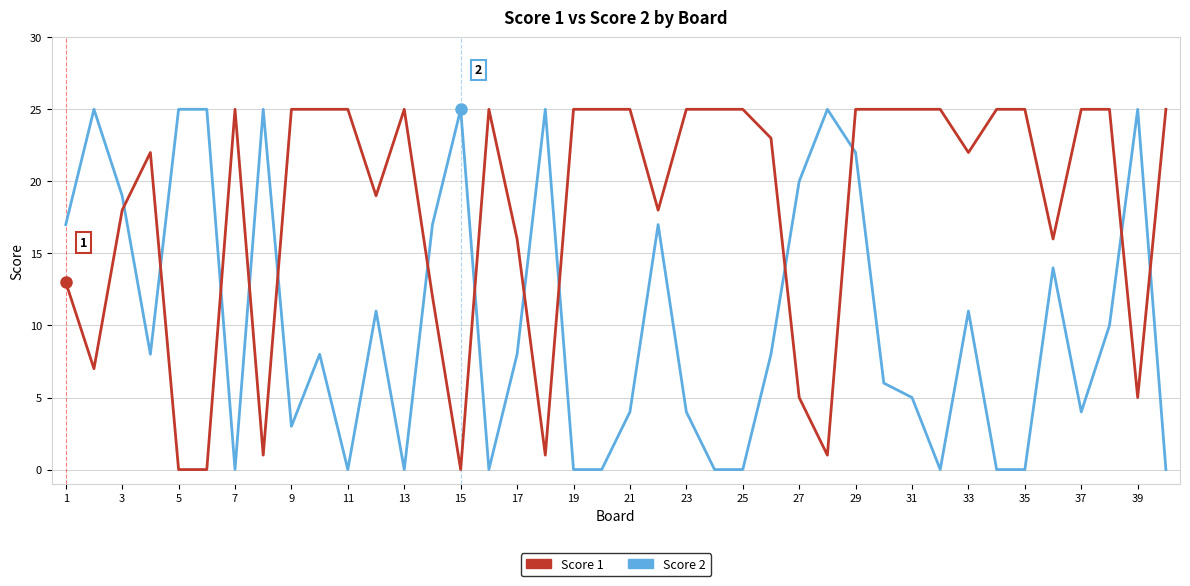

Reading left to right, what are all the values shown in this chart?

Score 2: 17	25	19	8	25	25	0	25	3	8	0	11	0	17	25	0	8	25	0	0	4	17	4	0	0	8	20	25	22	6	5	0	11	0	0	14	4	10	25	0
Score 1: 13	7	18	22	0	0	25	1	25	25	25	19	25	12	0	25	16	1	25	25	25	18	25	25	25	23	5	1	25	25	25	25	22	25	25	16	25	25	5	25